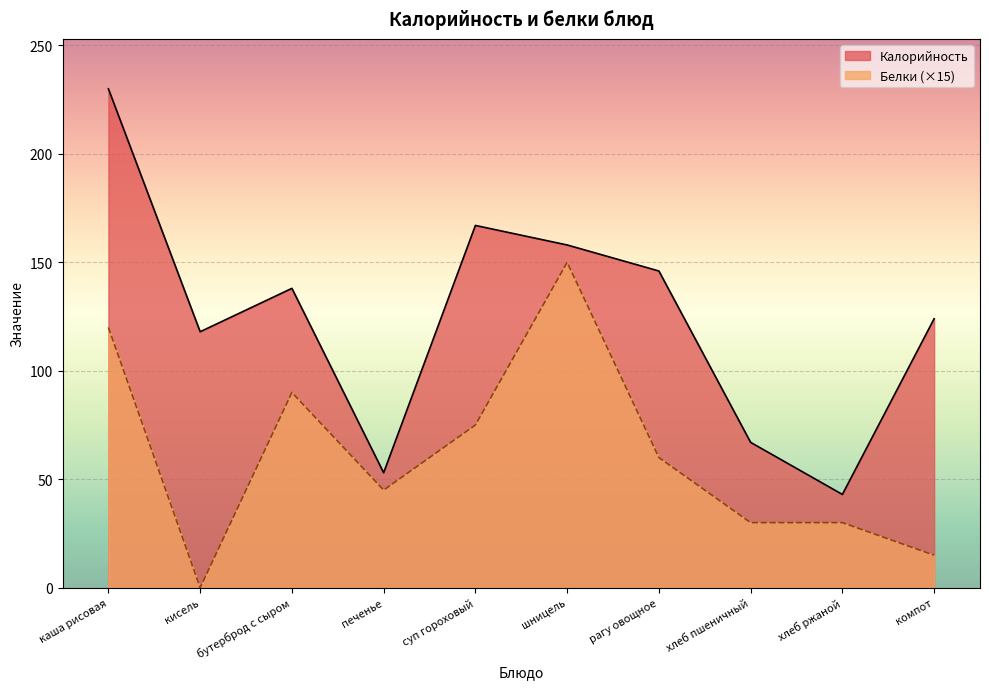

What is the greatest value displayed?

230